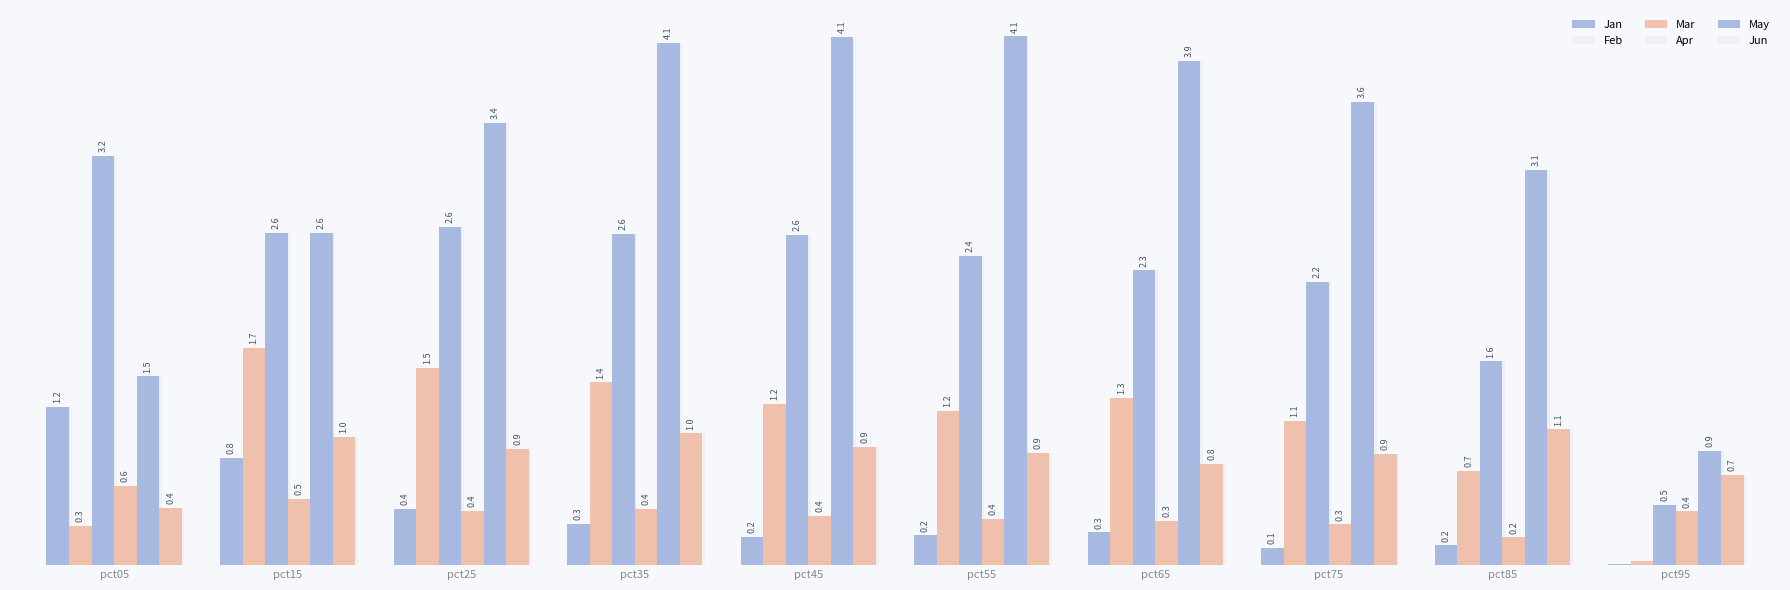

How many bars are there in total?

60